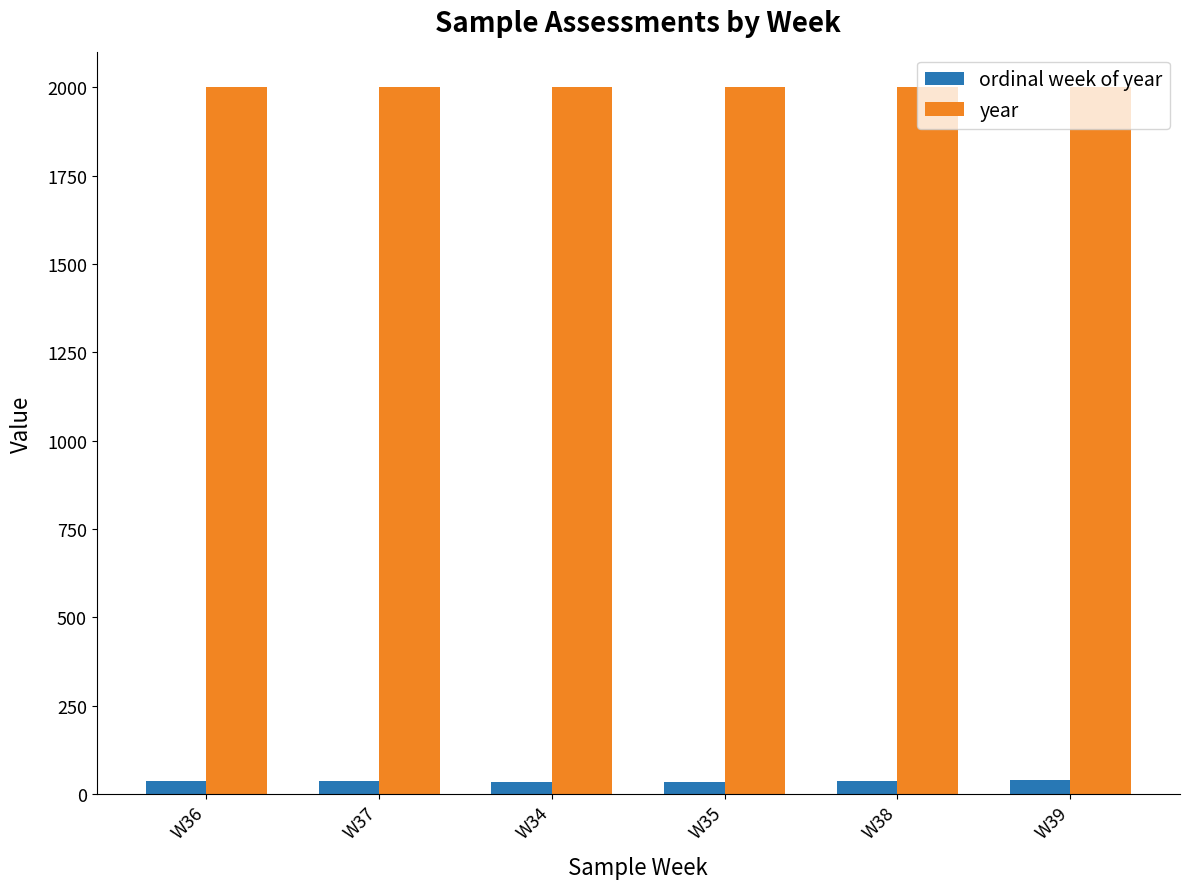

How many bars are there in total?

12